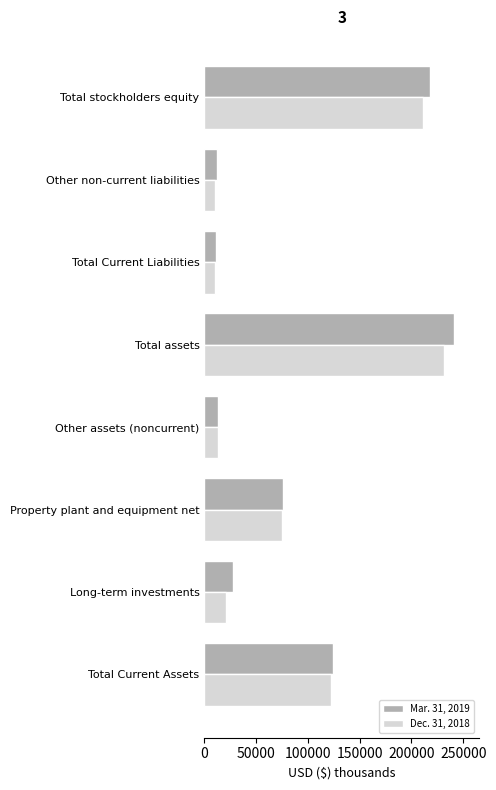

Between Long-term investments and Total stockholders equity, which series saw the biggest shift?

Mar. 31, 2019